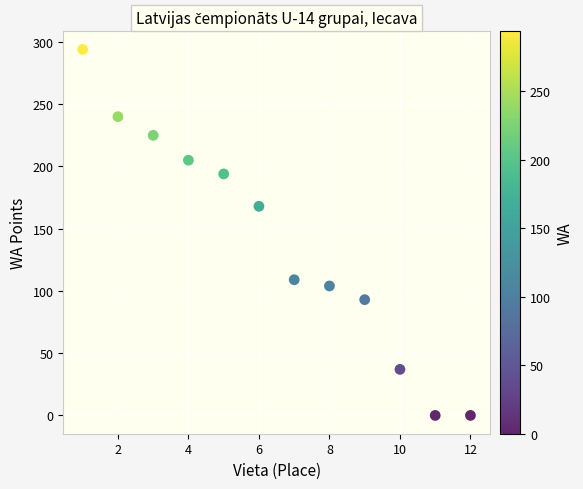

What is the average Y value?

139